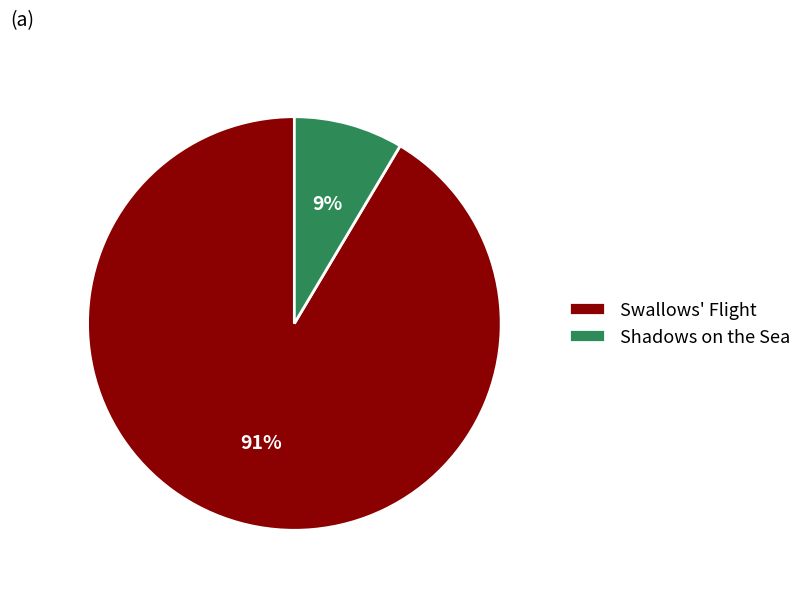

Combined, do Shadows on the Sea and Swallows' Flight account for over 50%?

Yes